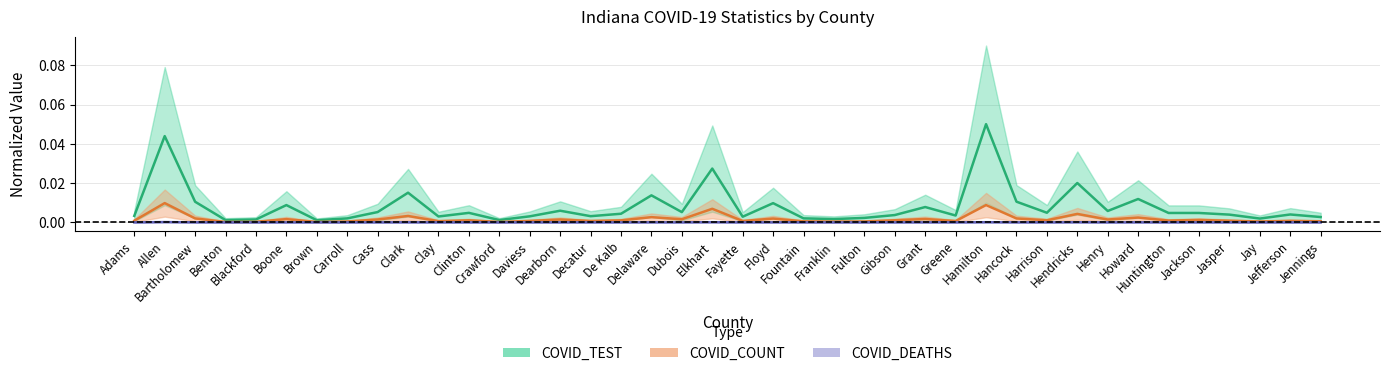

Does the chart display data point markers on the line(s)?

No